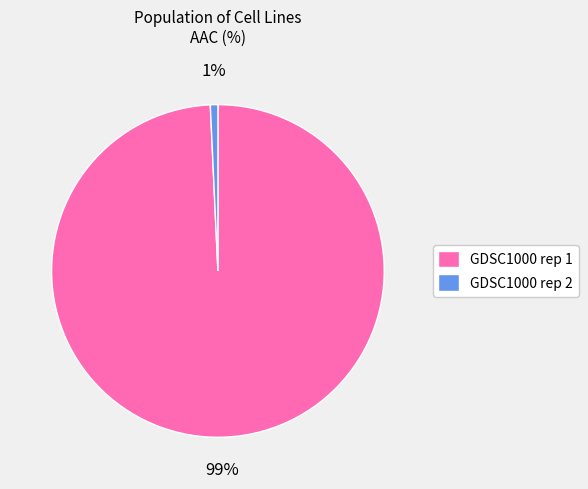

Which slice is the largest?

GDSC1000 rep 1